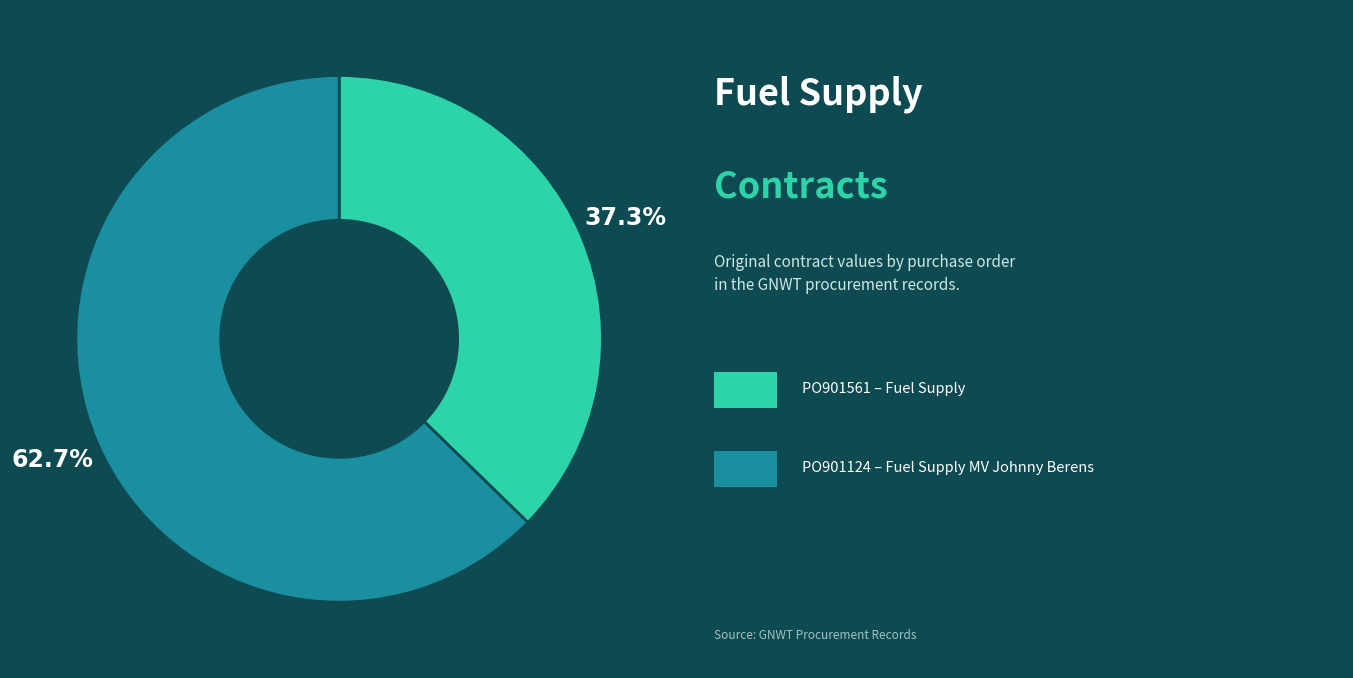

Is there a majority slice in this chart?

Yes